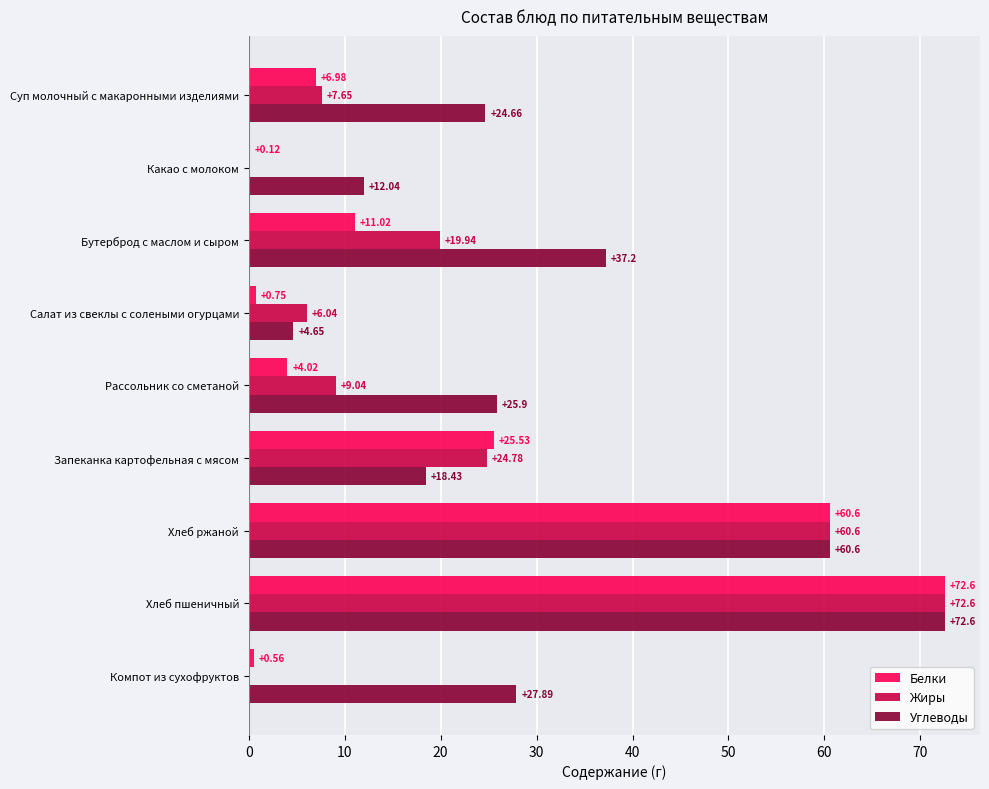

Which series changed the most between Суп молочный с макаронными изделиями and Запеканка картофельная с мясом?

Белки